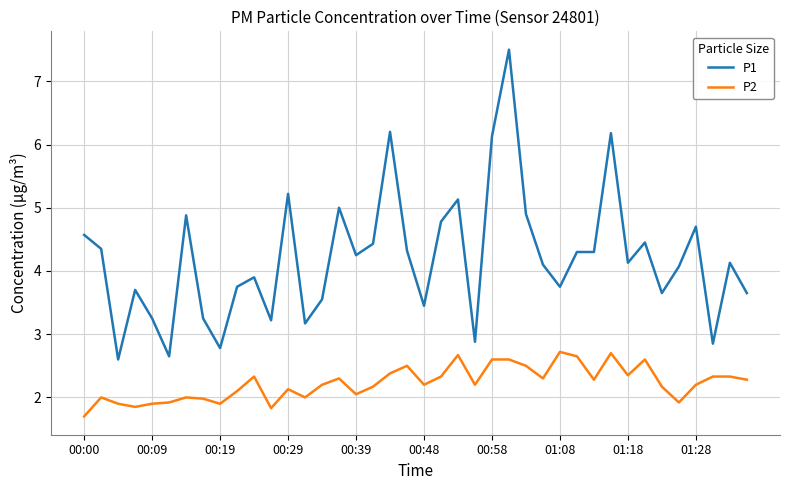

Rank the series by their average value, from highest to lowest.

P1, P2